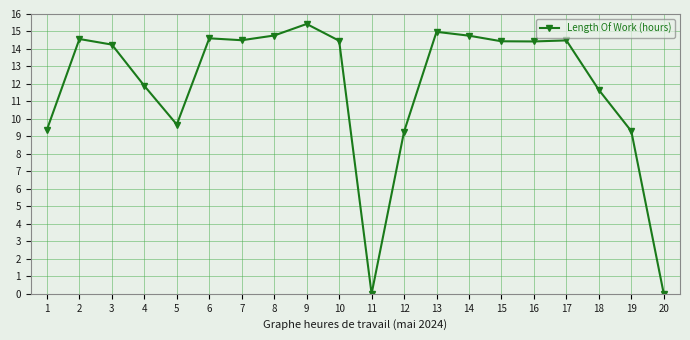

What is the value of the 5th point from the left?

9.7